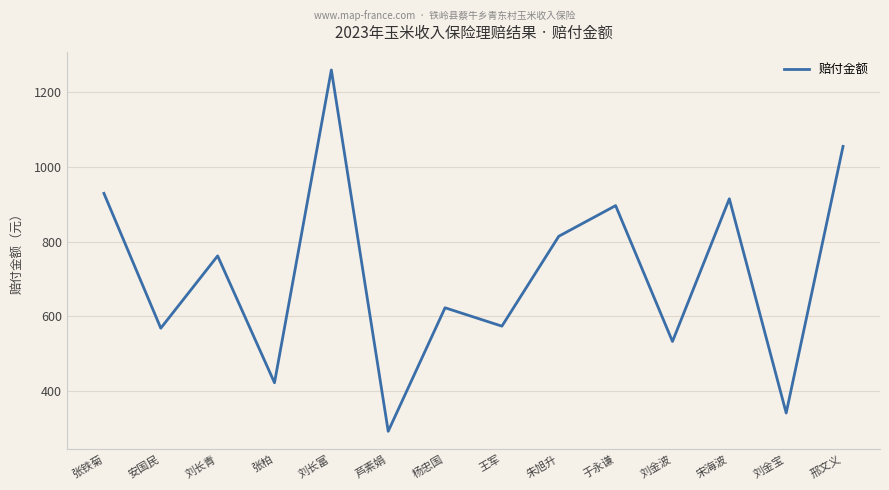

Reading left to right, transcribe all the data shown in this chart.

929.2	568.5	762.0	422.5	1259.4	292.7	623.1	573.9	814.4	896.4	532.9	914.7	341.6	1054.9